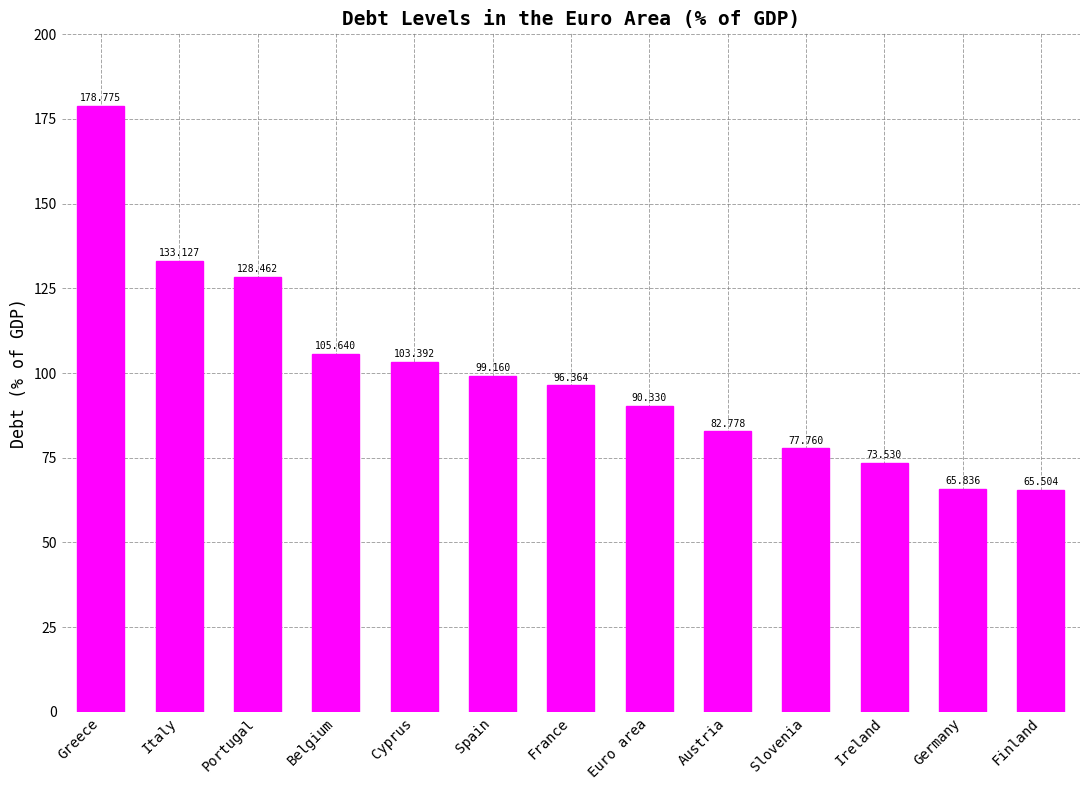

What is the label of the 8th bar from the left?

Euro area